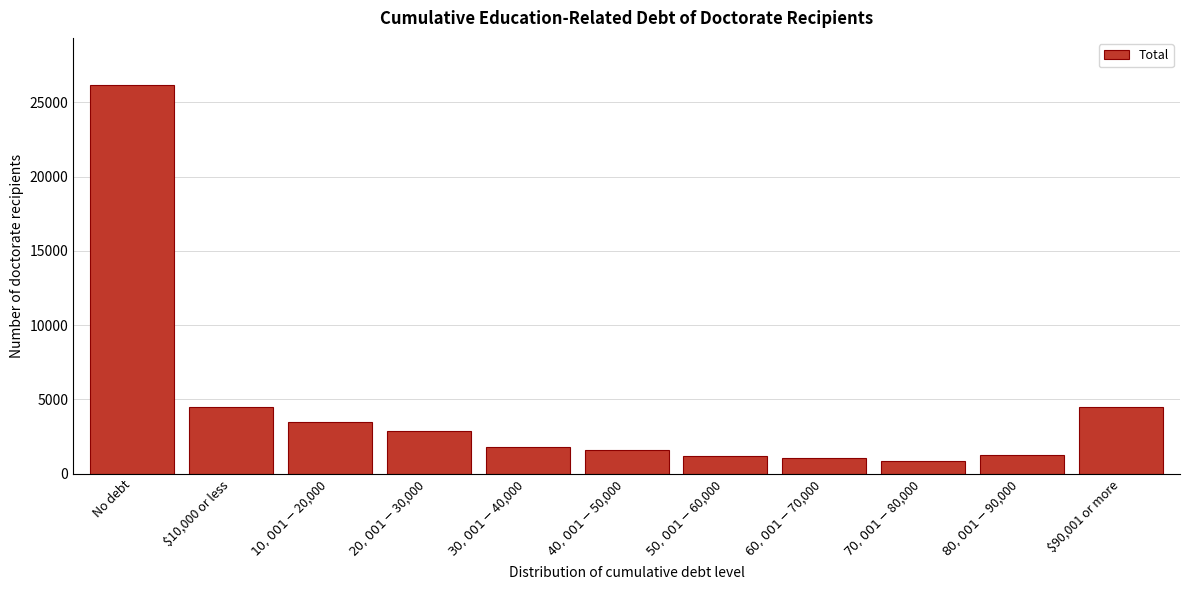

Is it true that the value at $90,001 or more is 6951?

False